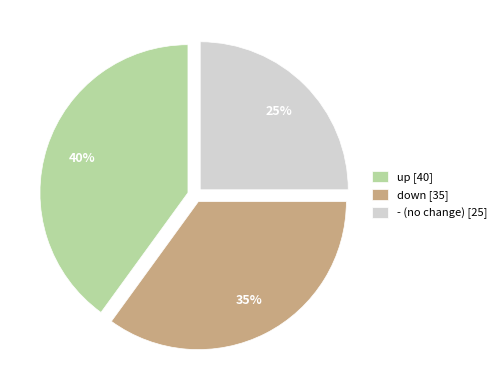

Which category has the biggest portion of the pie?

up